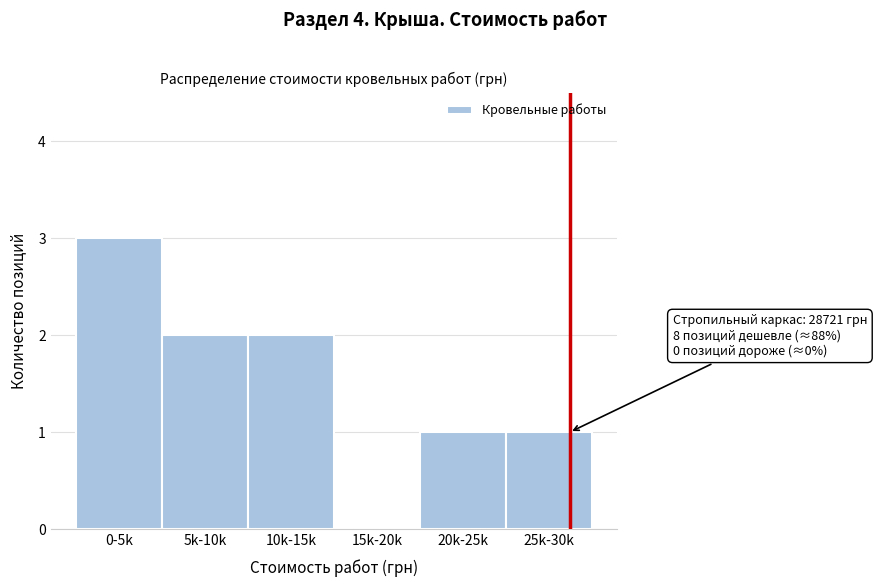

Reading left to right, what are all the values shown in this chart?

0-5k=3	5k-10k=2	10k-15k=2	15k-20k=0	20k-25k=1	25k-30k=1